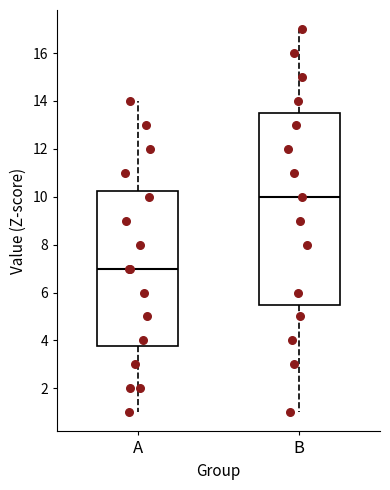

Which box is the tallest, from its lower edge to its upper edge?

B